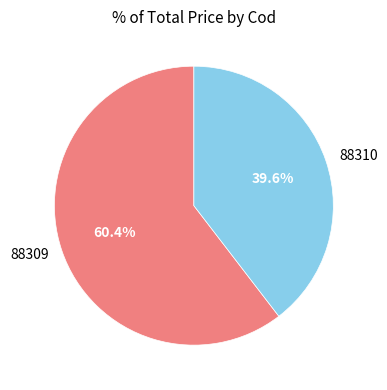

What is the smallest slice in the pie chart?

88310